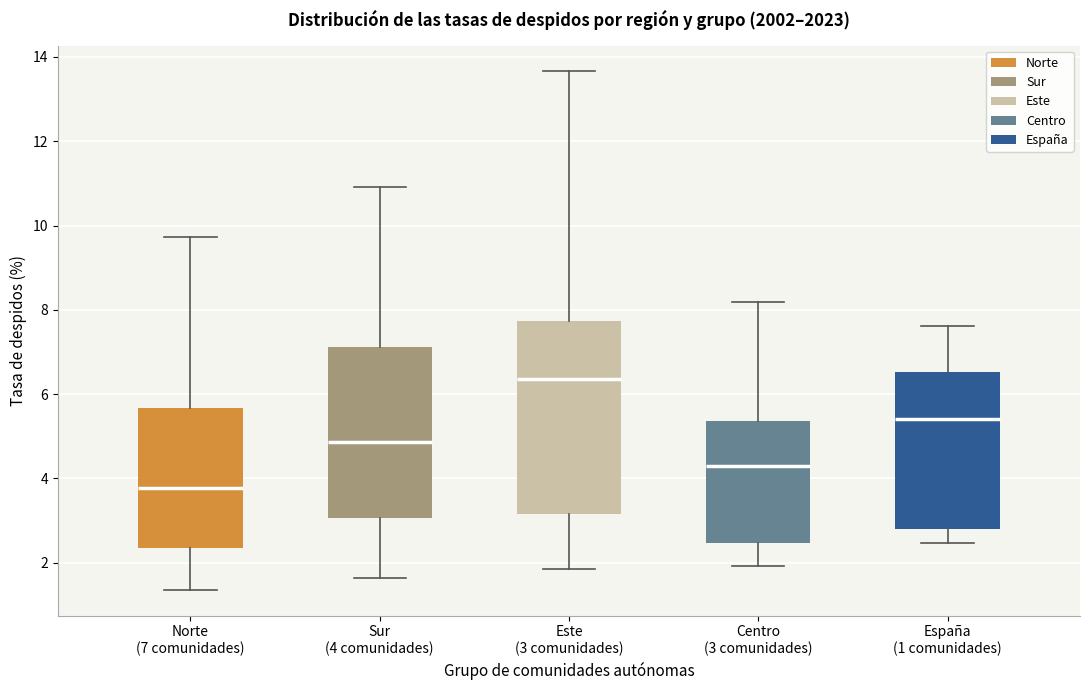

Which box has the lowest median line?

Norte (7 comunidades)